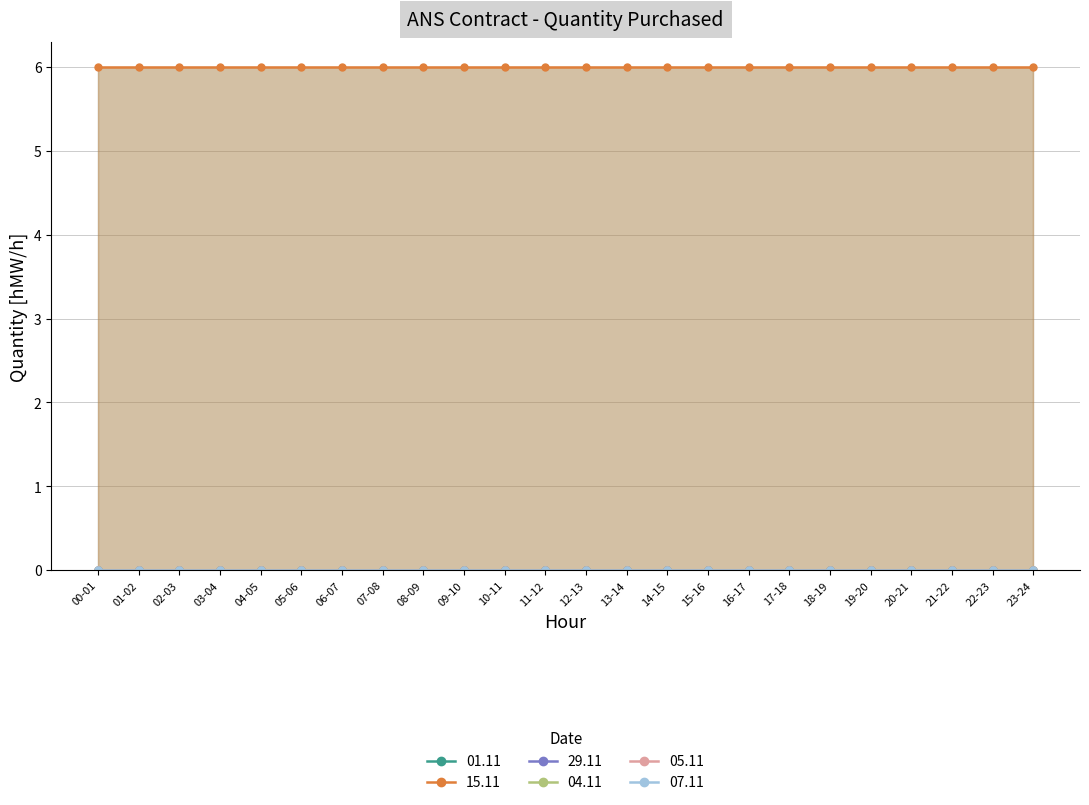

How many series are shown in this chart?

6